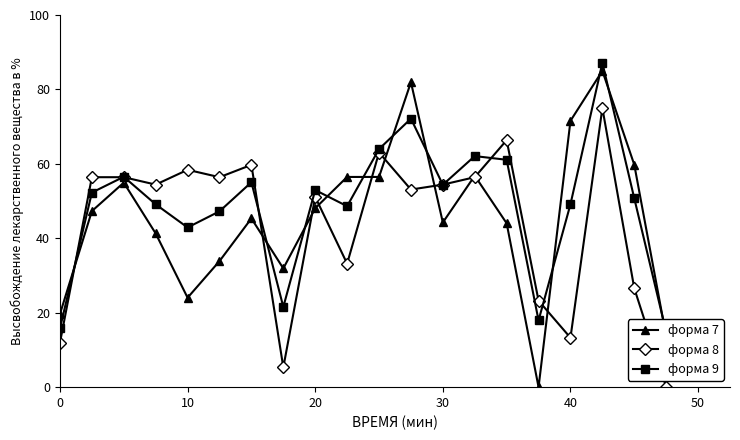

How many times do форма 7 and форма 8 cross each other?

10